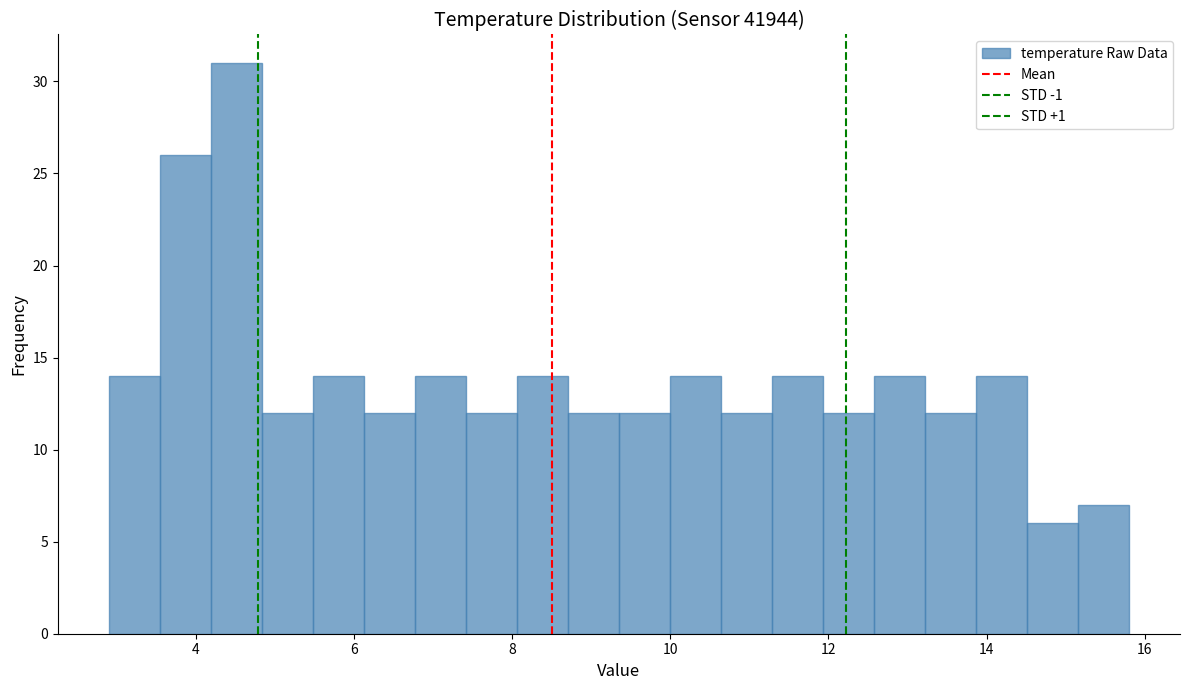

Around what value on the x-axis is the tallest bar? Give the approximate position of its centre, as read against the axis.

4.6